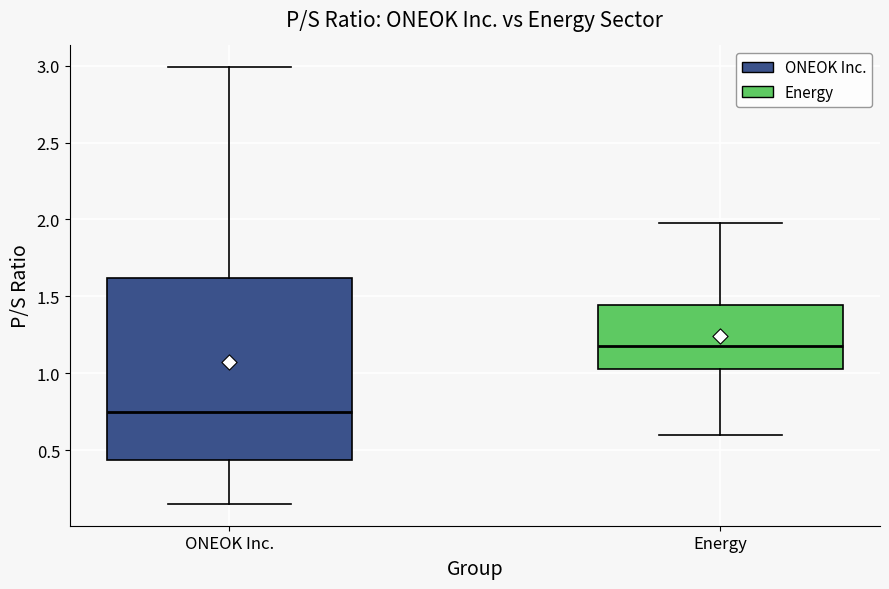

Comparing the boxes themselves (not the whiskers), which one is the tallest?

ONEOK Inc.